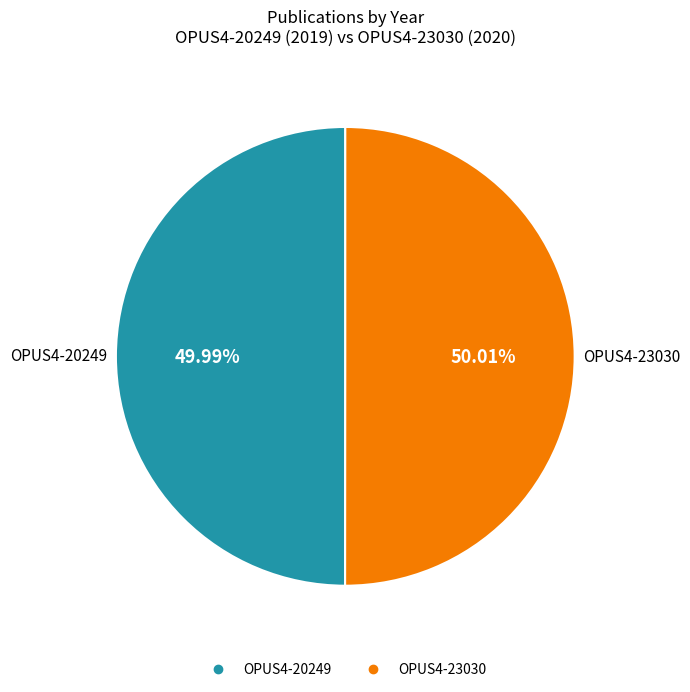

Is the sum of OPUS4-20249 and OPUS4-23030 greater than half?

Yes